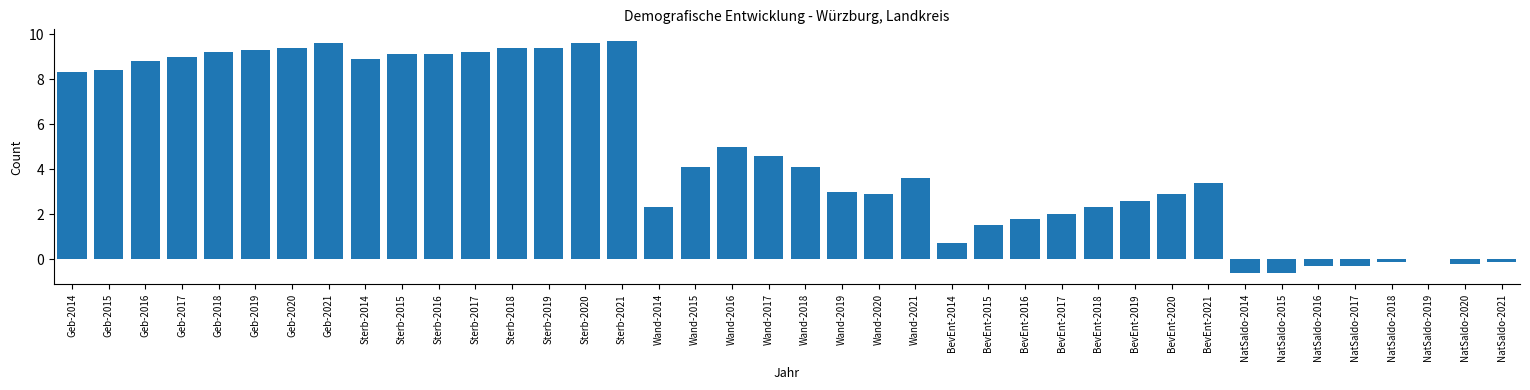

What is the greatest value displayed?

9.7